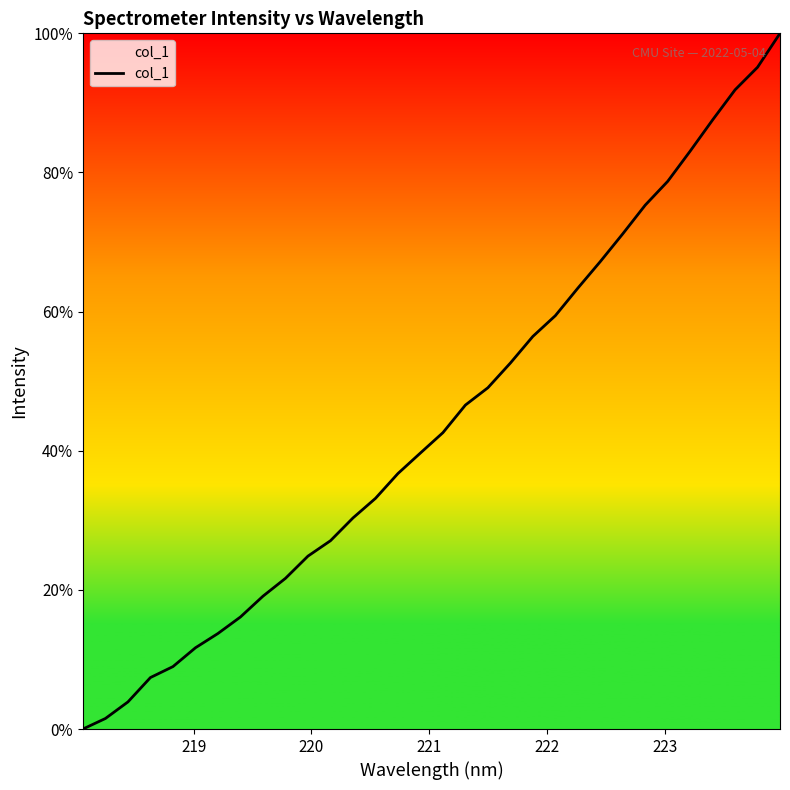

Does the chart display data point markers on the line(s)?

No